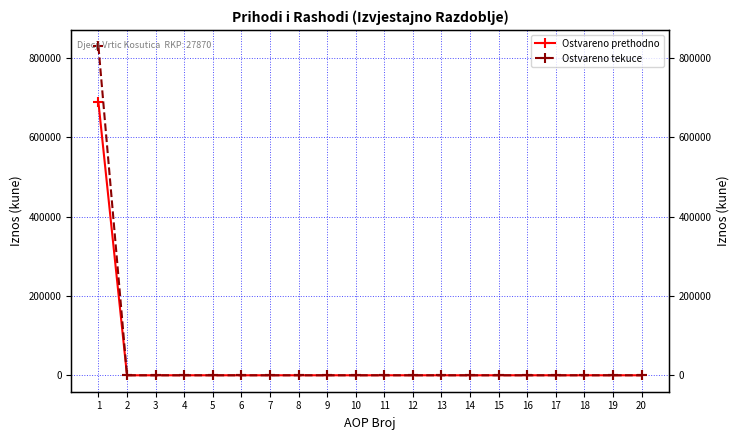

Reading left to right, list all the values displayed in this chart.

Ostvareno prethodno: 688089	0	0	0	0	0	0	0	0	0	0	0	0	0	0	0	0	0	0	0
Ostvareno tekuce: 829207	0	0	0	0	0	0	0	0	0	0	0	0	0	0	0	0	0	0	0